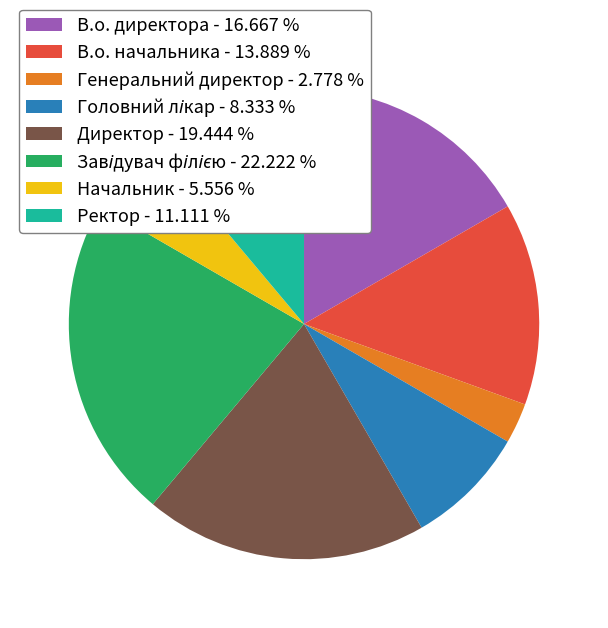

Is the sum of В.о. начальника and В.о. директора greater than half?

No